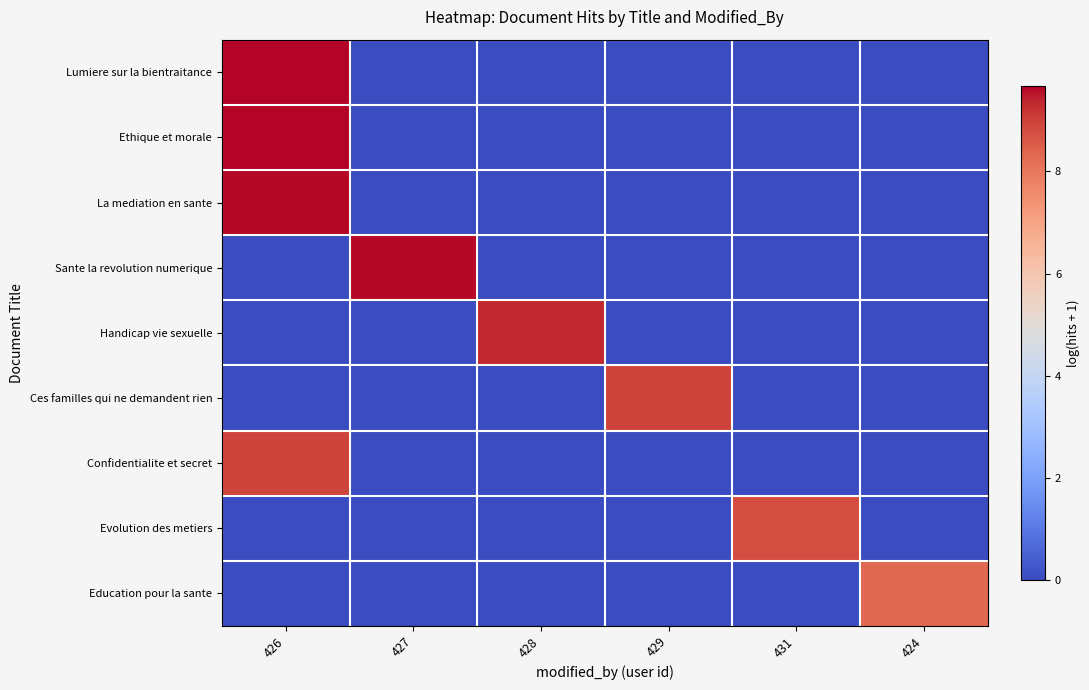

Which category has the highest value across all series?

426